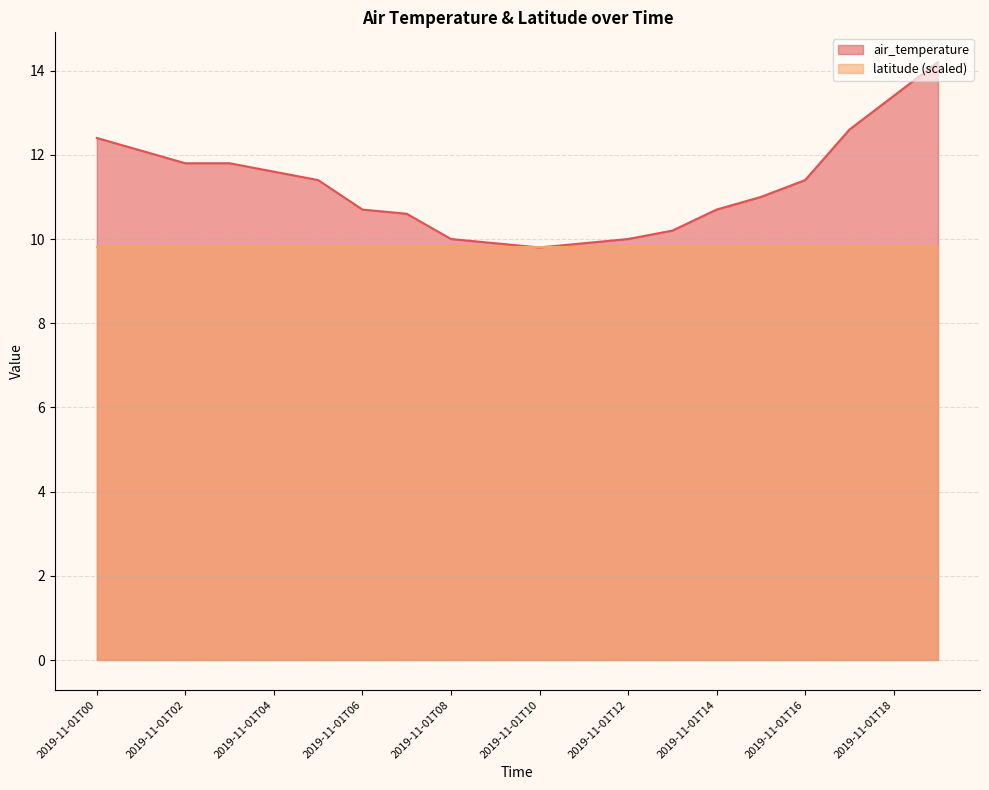

The value at 2019-11-01T06 is 10.7. True or false?

True